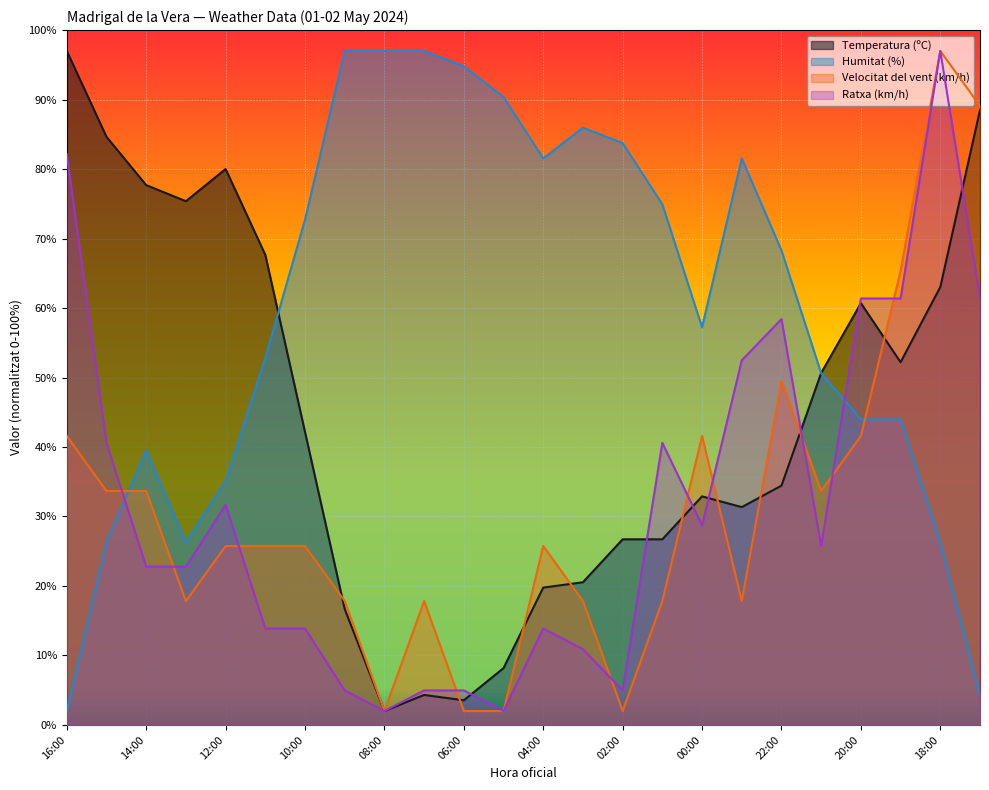

Where is the first local maximum for Ratxa (km/h)?

12:00